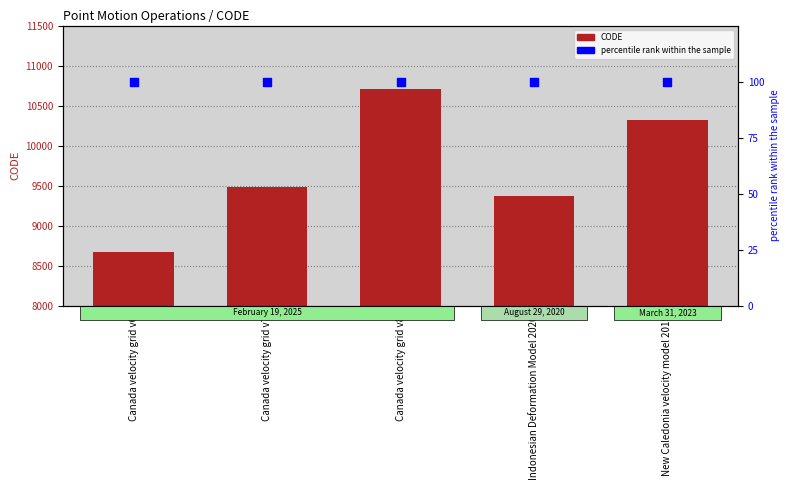

Is the value of percentile rank within the sample at Canada velocity grid v8 greater than the value of CODE at Canada velocity grid v8?

No